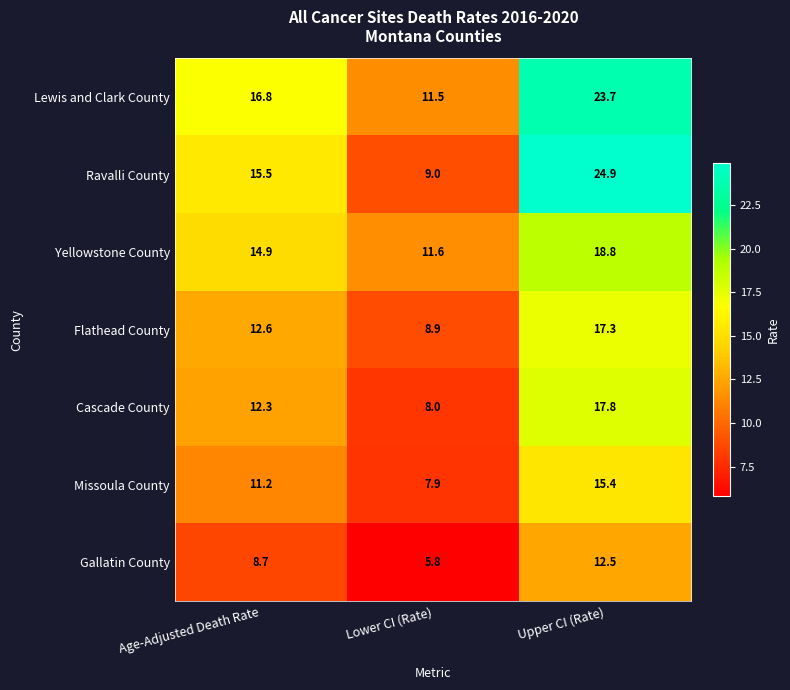

What is the total value across all series at Age-Adjusted Death Rate?

92.0